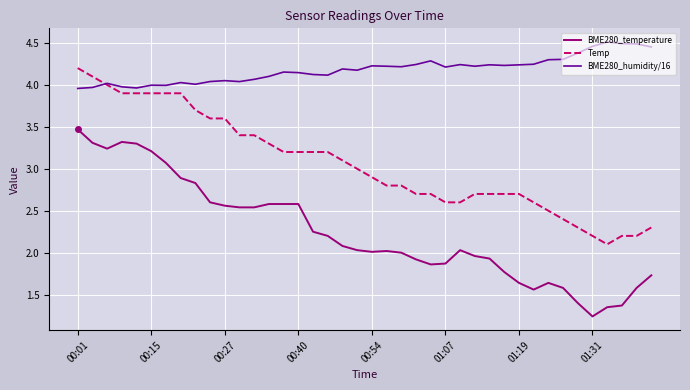

How many lines are shown in the chart?

3